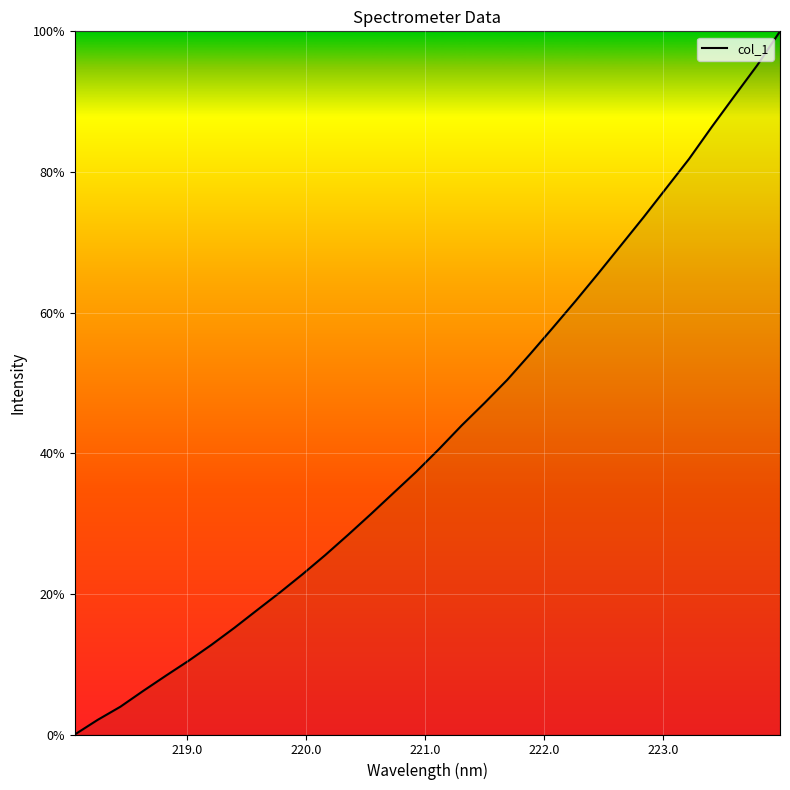

What is the maximum value shown in the chart?

100.0